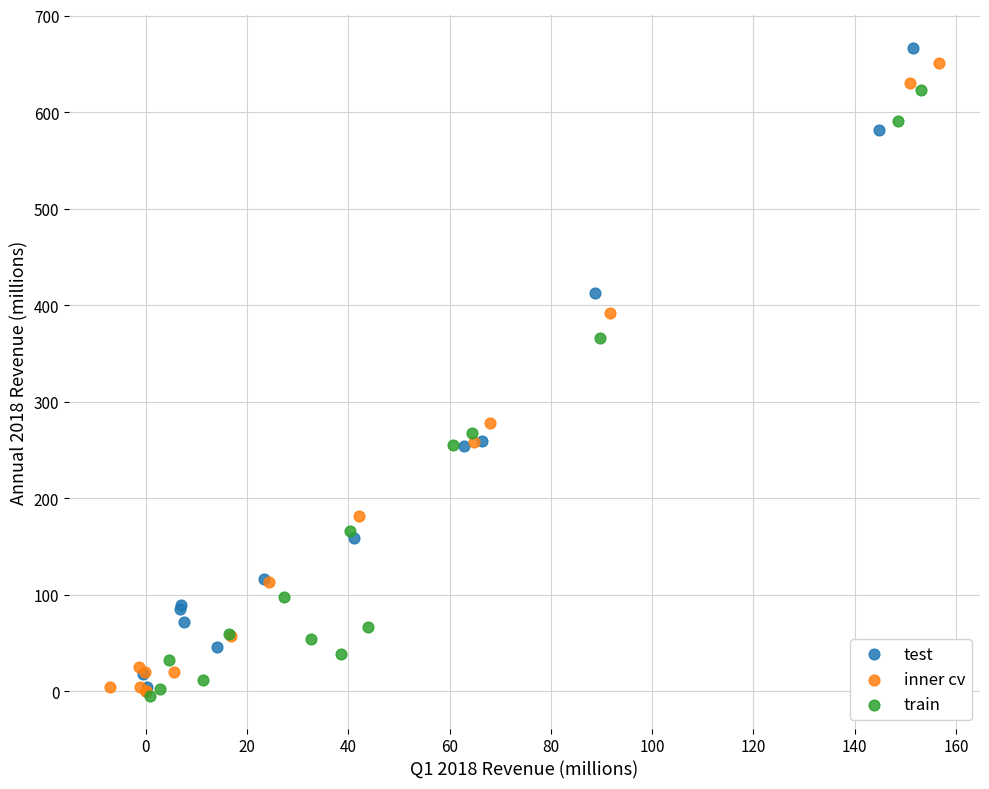

Which series has the widest spread of Y values?

test